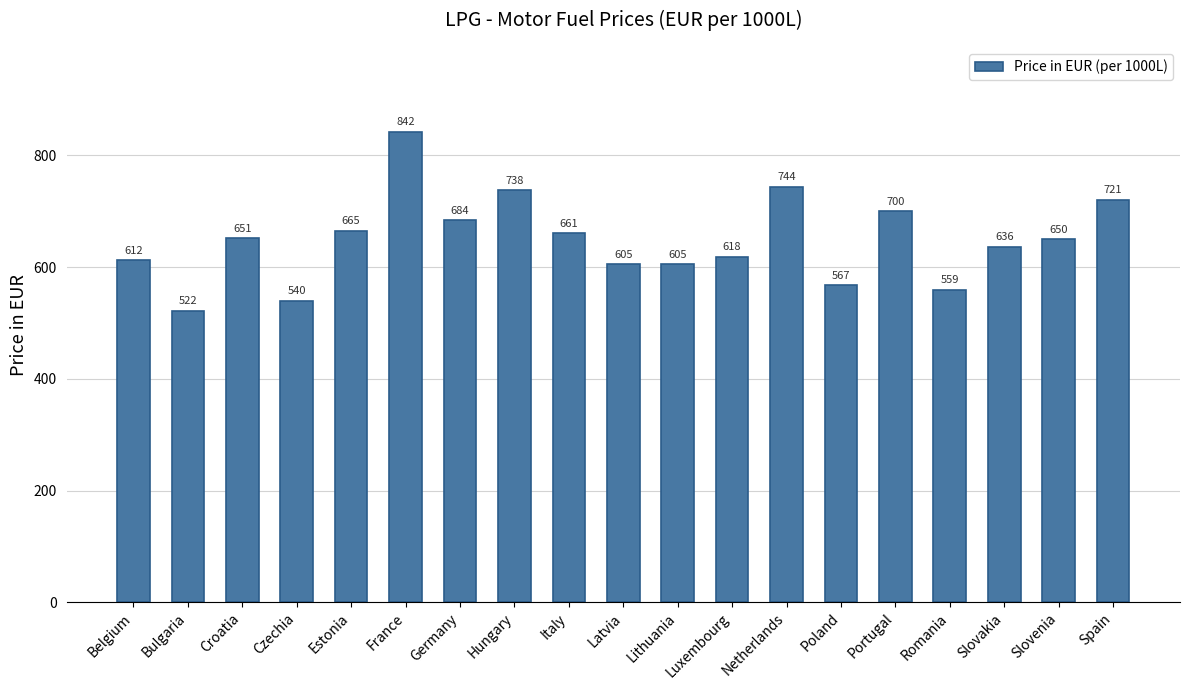

Which category has the lowest value across all series?

Bulgaria